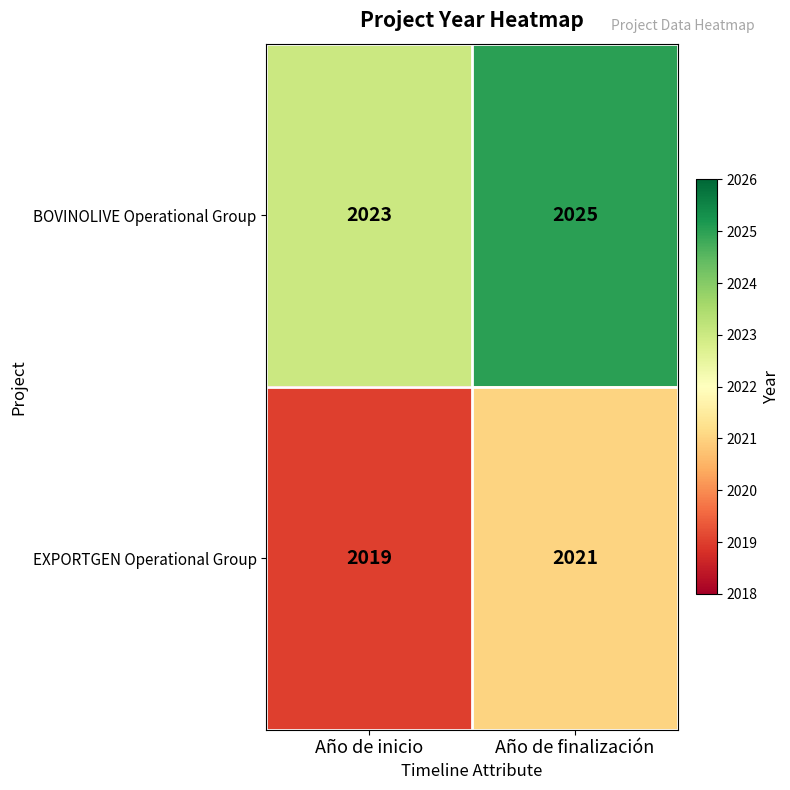

What is the spread (max minus min) of values at Año de finalización?

4